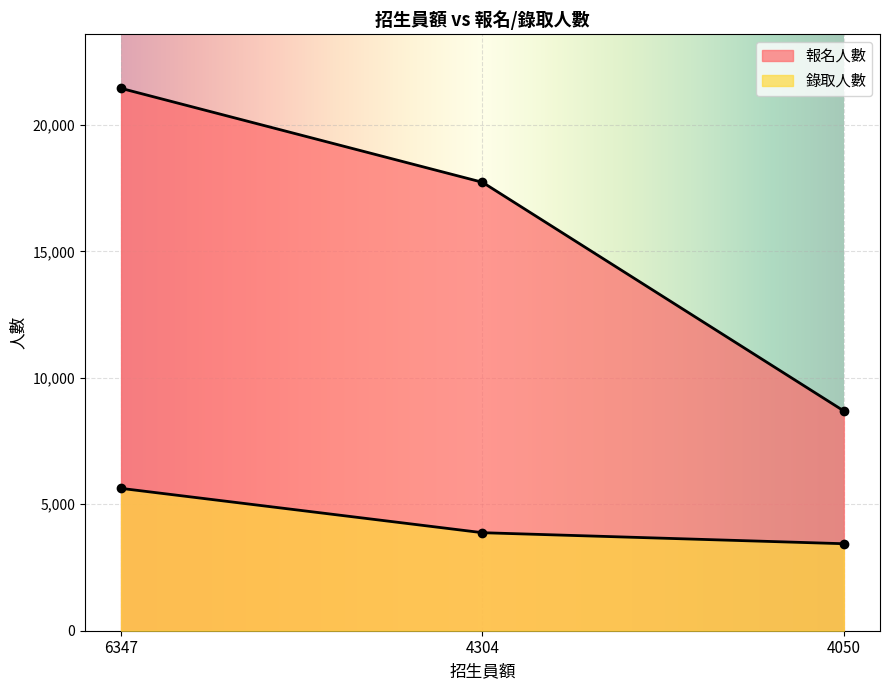

What is the spread (max minus min) of values at 4304?

13856